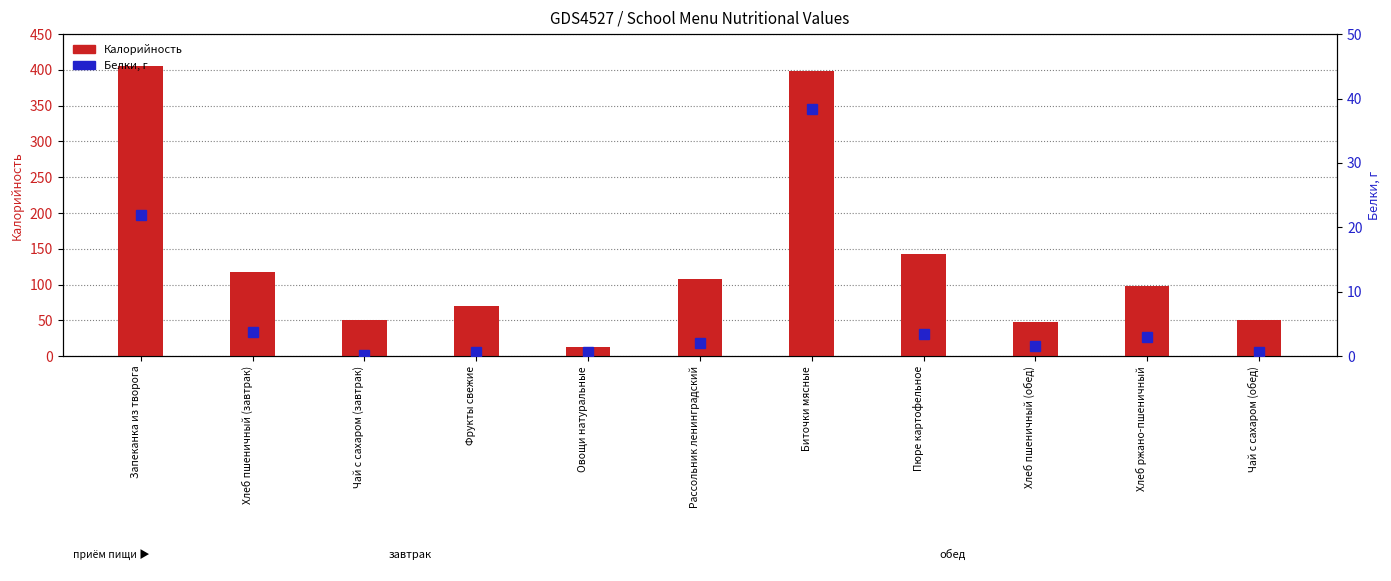

Reading left to right, list all the values displayed in this chart.

Калорийность: 406.0	118.0	50.9	70.5	13.2	107.2	398.0	142.5	47.2	97.4	50.9
Белки: 21.9	3.8	0.1	0.6	0.7	2.0	38.4	3.4	1.5	3.0	0.7